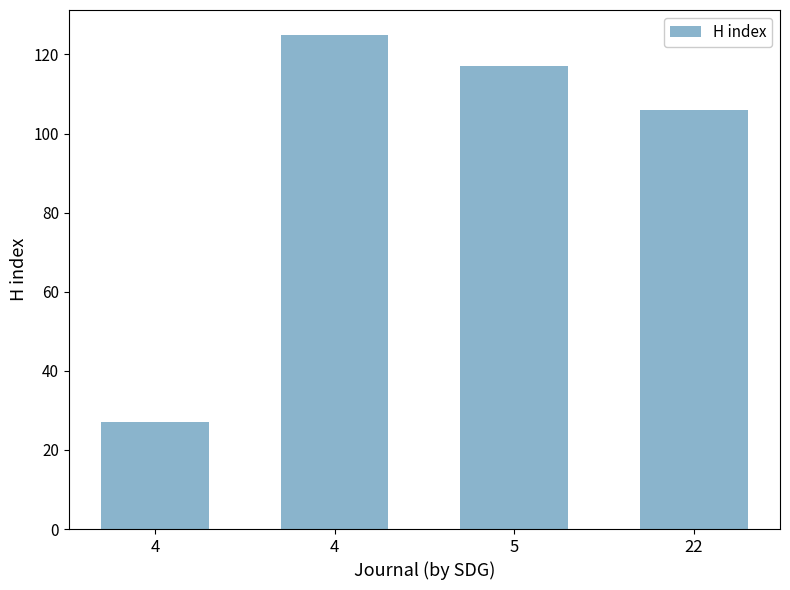

Between 22 and 4, which is larger?

4